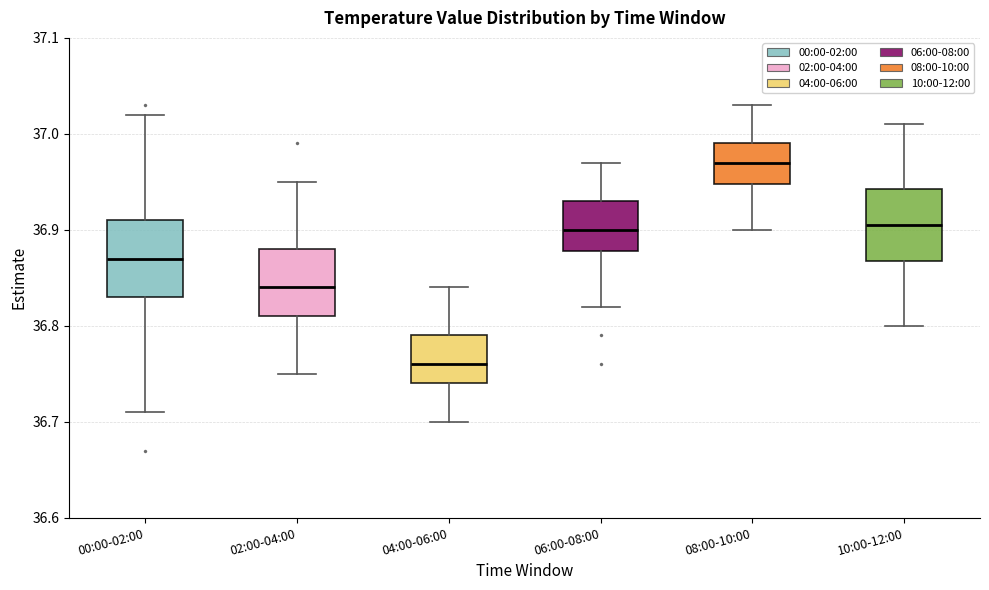

Reading left to right, read every box against the y-axis: the position of its median line, the range the box covers, and the ends of its whiskers. The values are not printed on the chart, so give them approximately, as read against the axis.

00:00-02:00: median 36.87, box 36.83 to 36.91, whiskers 36.71 to 37.02
02:00-04:00: median 36.84, box 36.81 to 36.88, whiskers 36.75 to 36.95
04:00-06:00: median 36.76, box 36.74 to 36.79, whiskers 36.70 to 36.84
06:00-08:00: median 36.90, box 36.88 to 36.93, whiskers 36.82 to 36.97
08:00-10:00: median 36.97, box 36.95 to 36.99, whiskers 36.90 to 37.03
10:00-12:00: median 36.91, box 36.87 to 36.94, whiskers 36.80 to 37.01